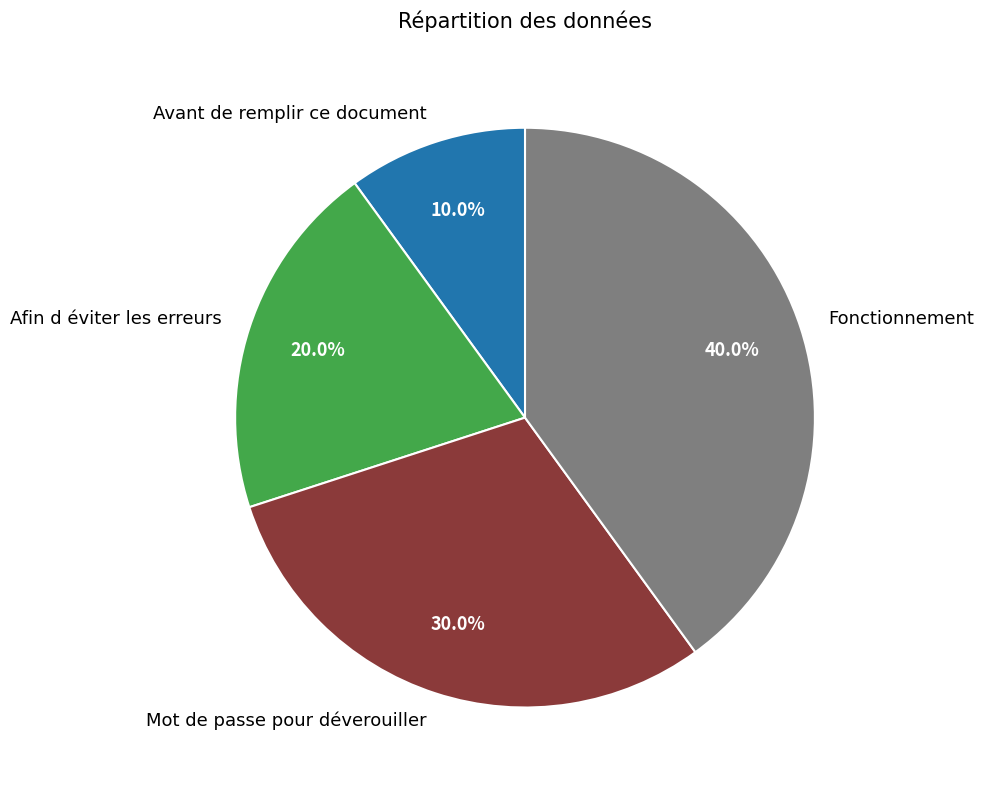

True or false: Afin d éviter les erreurs accounts for 20% of the total.

True